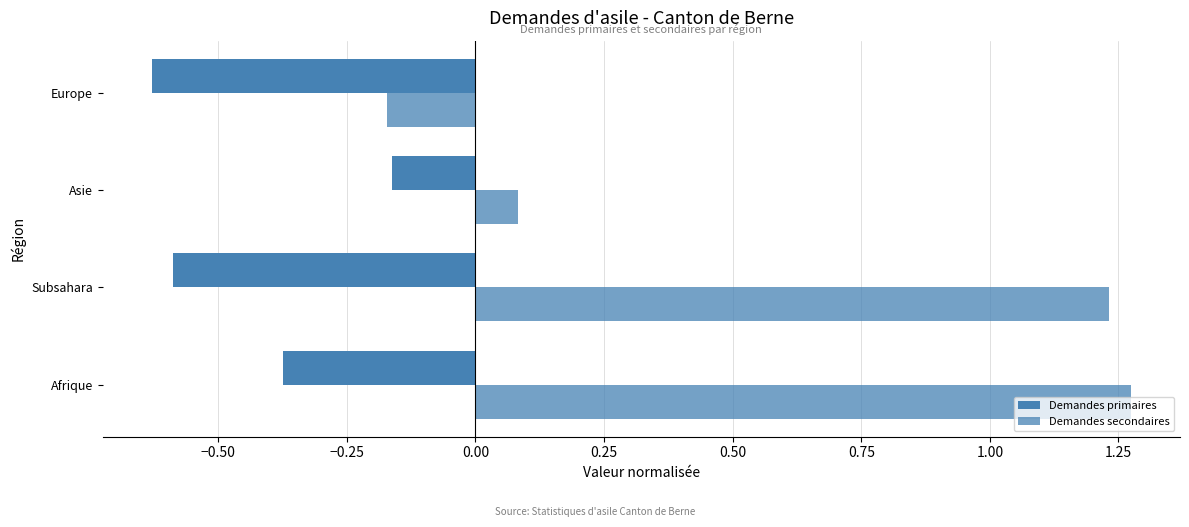

Count the number of data series in this chart.

2